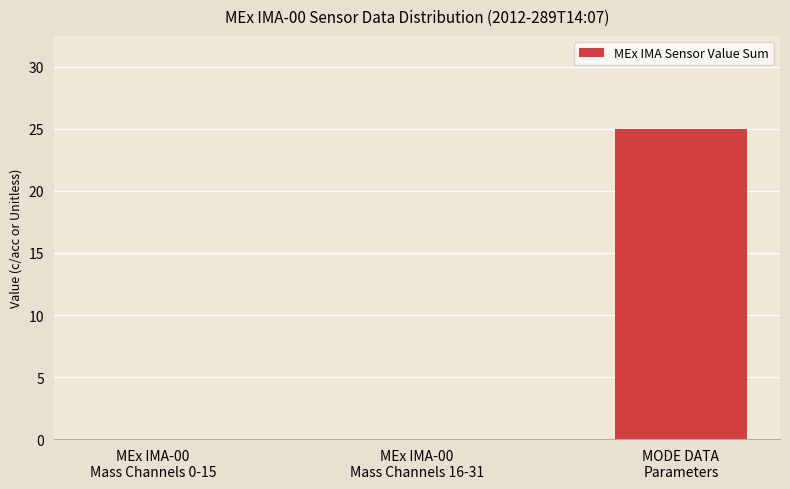

Reading left to right, transcribe all the data shown in this chart.

MEx IMA-00
Mass Channels 0-15=0	MEx IMA-00
Mass Channels 16-31=0	MODE DATA
Parameters=25